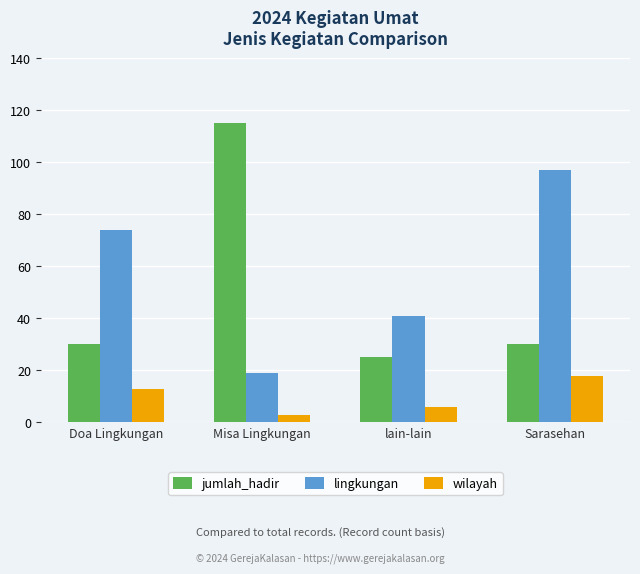

List the series in order of their peak value, lowest first.

wilayah, lingkungan, jumlah_hadir